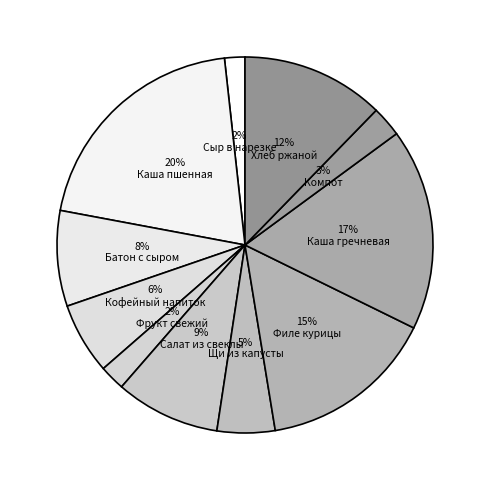

True or false: Филе курицы accounts for 5% of the total.

False